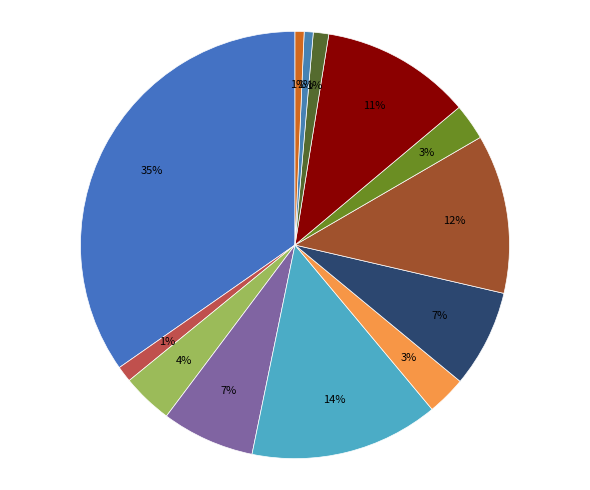

How many slices are in this pie chart?

13